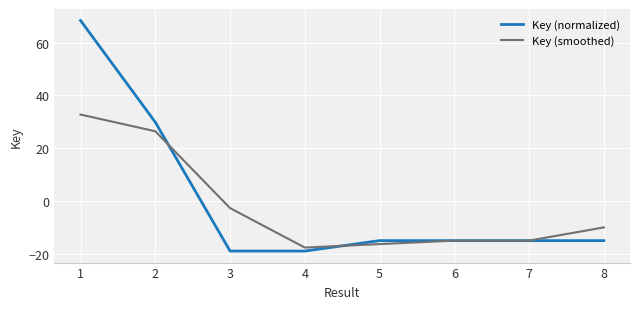

Is it true that Key (normalized) equals -15.1 at 8?

True